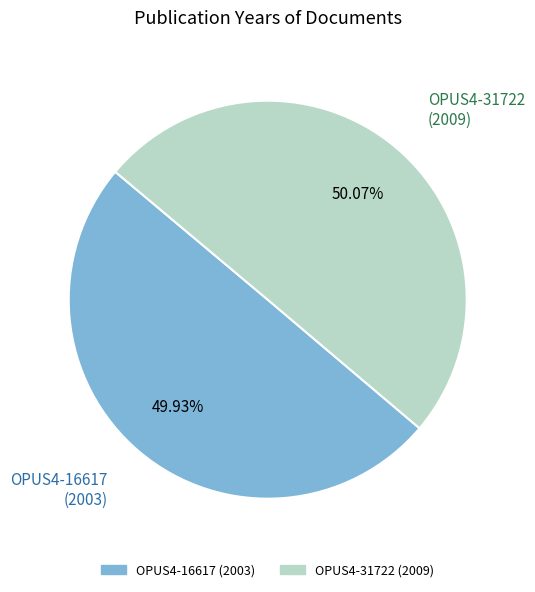

What is the ratio of the value at OPUS4-16617 (2003) to the value at OPUS4-31722 (2009)?

1.0